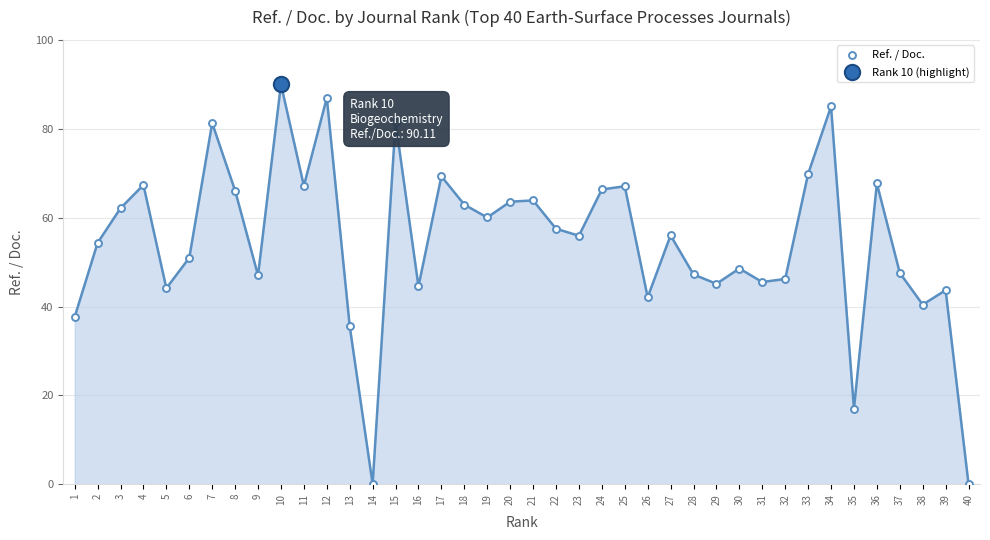

Where is the first local maximum?

4